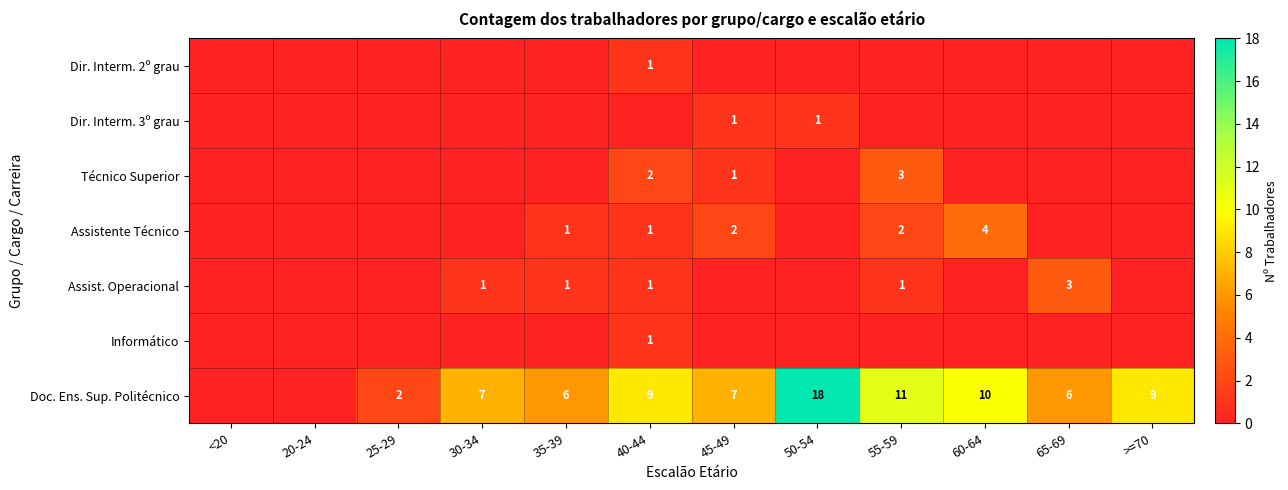

True or false: Assist. Operacional has a value of 1 at 35-39.

True